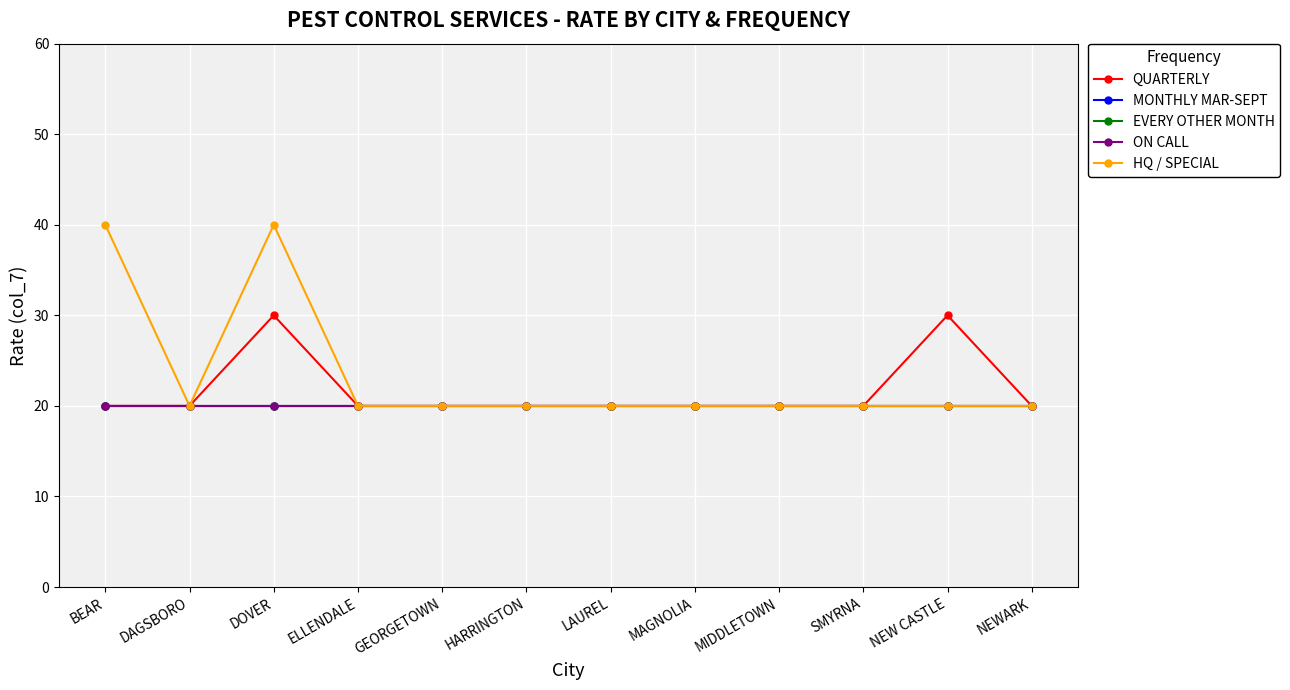

What position from the left is SMYRNA?

10